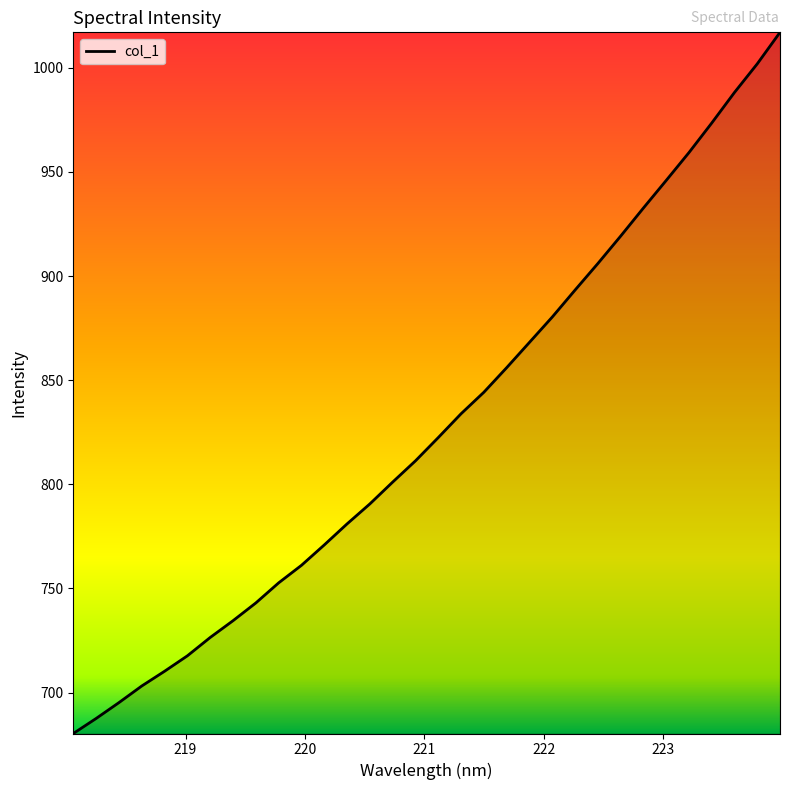

What is the maximum value shown in the chart?

1017.0